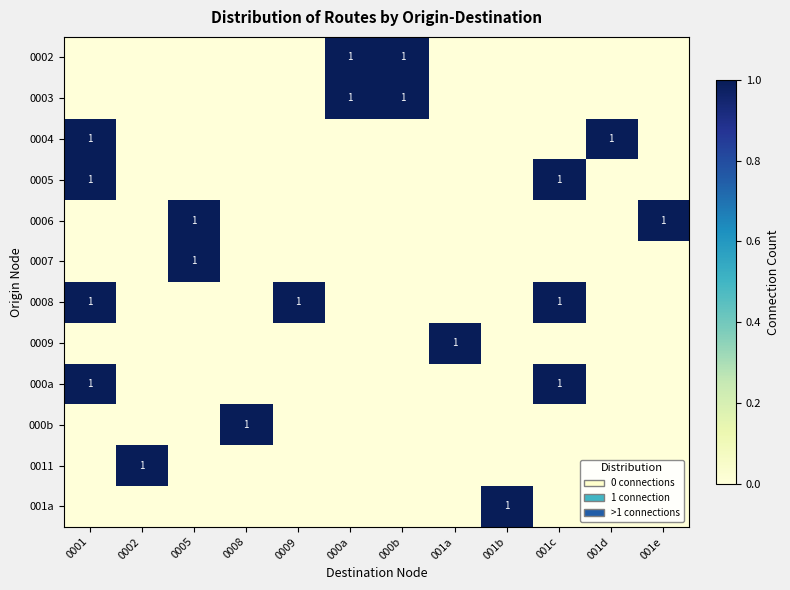

At which category is the sum across all series the highest?

0001